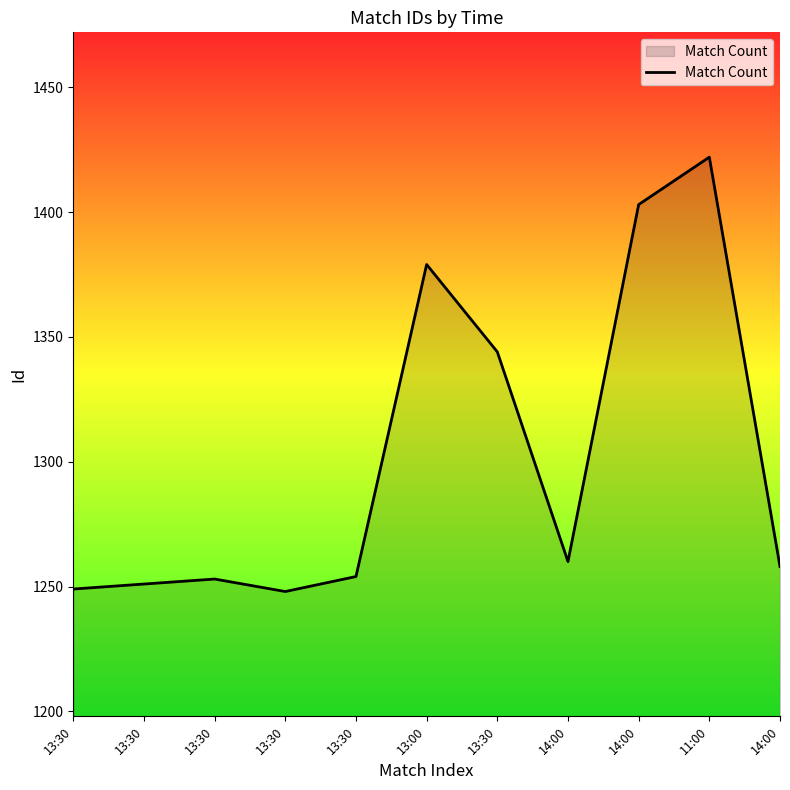

What is the label of the 8th point from the left?

14:00